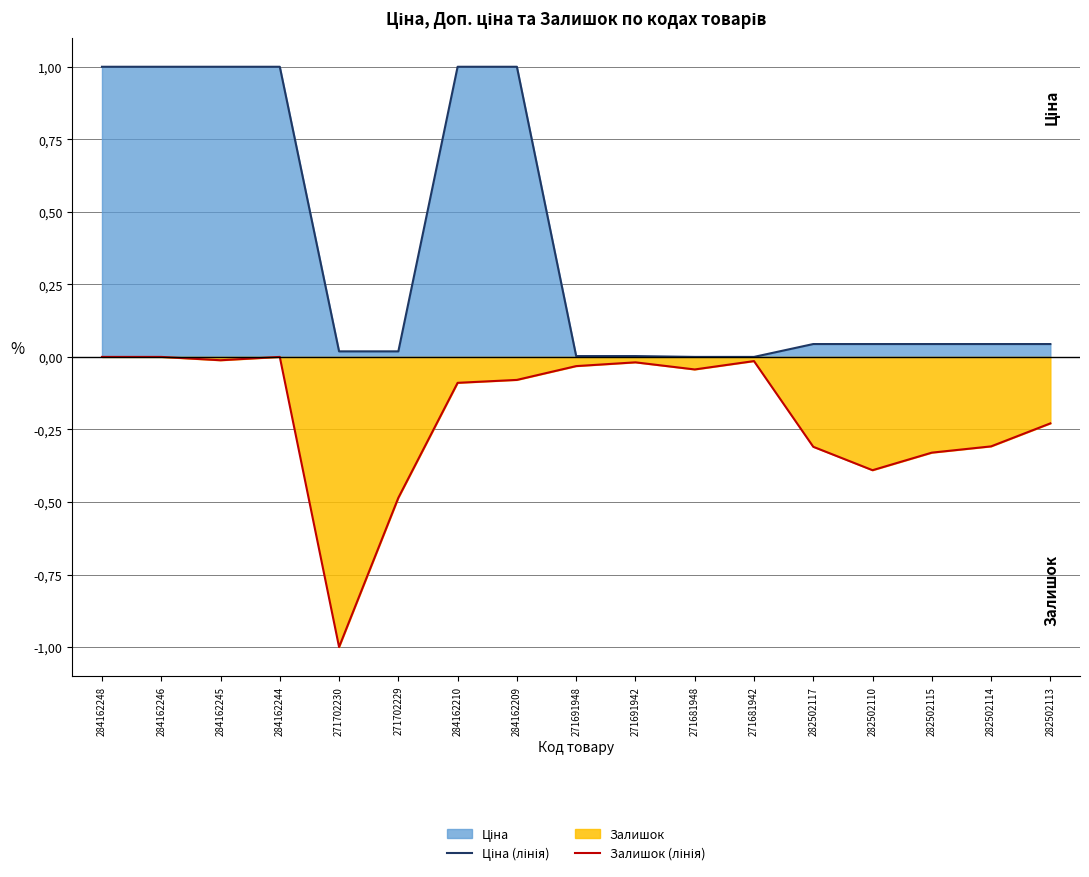

The value of Ціна (лінія) at 271691942 is 0.0. True or false?

False